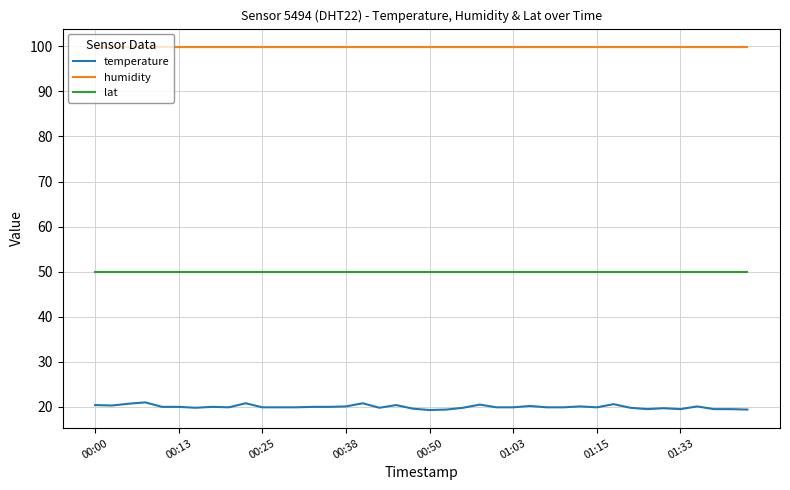

What is the lowest value of the lat series?

49.9